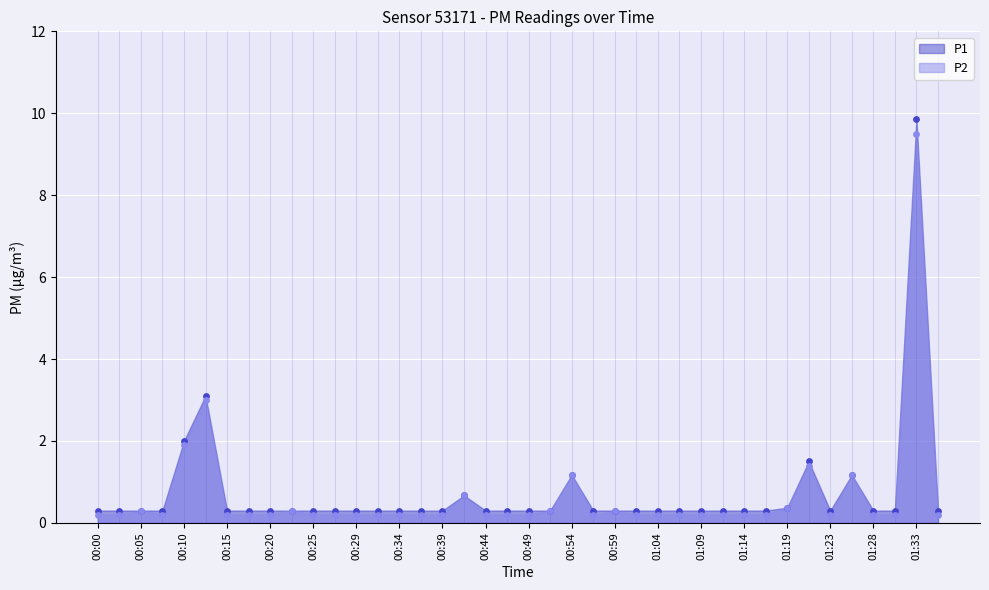

What are all the series names shown in the legend?

P1, P2